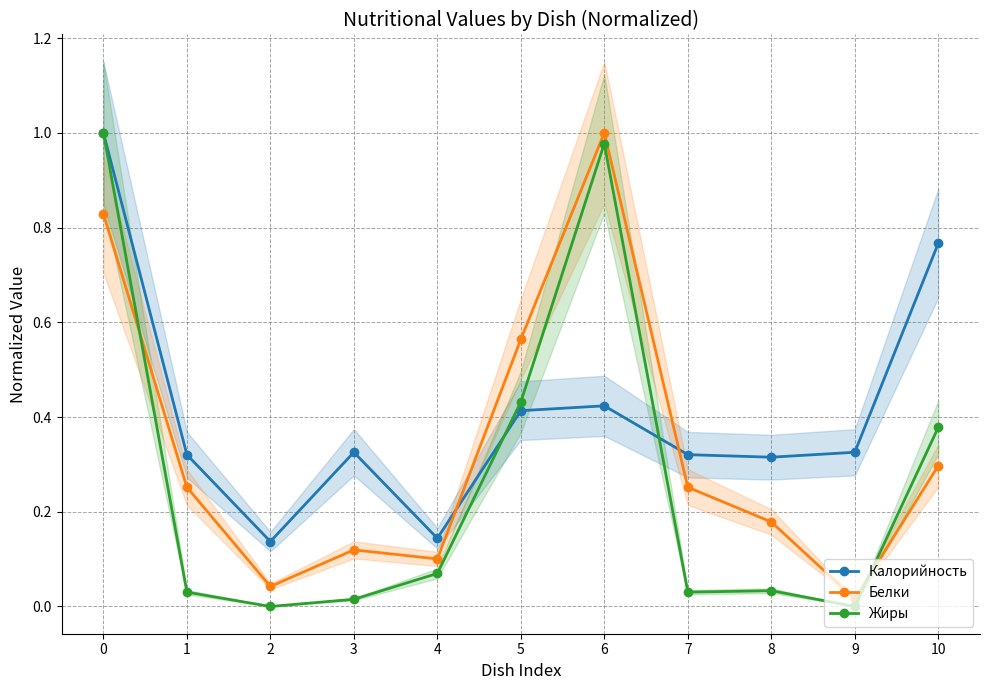

Between which two adjacent categories do Белки and Калорийность first intersect?

4 and 5